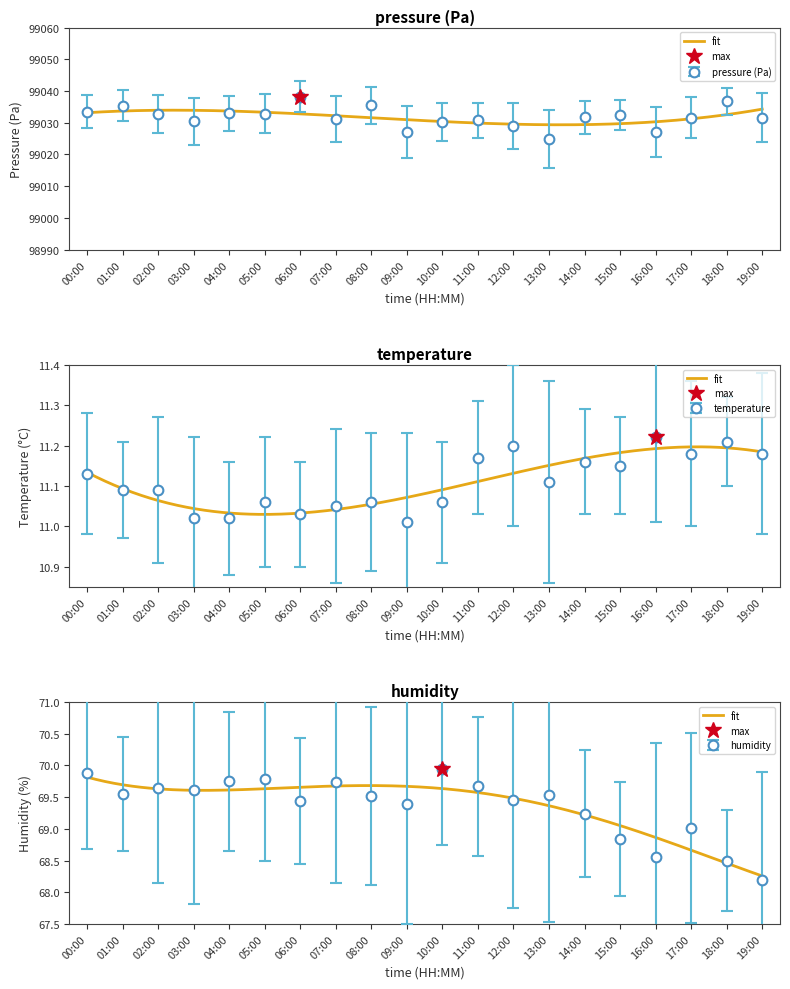

Reading left to right, list all the values displayed in this chart.

pressure: 99033.5	99035.4	99032.8	99030.4	99033.1	99032.9	99038.2	99031.2	99035.5	99027.0	99030.2	99030.8	99028.9	99024.9	99031.7	99032.6	99027.1	99031.6	99036.8	99031.6
temperature: 11.1	11.1	11.1	11.0	11.0	11.1	11.0	11.1	11.1	11.0	11.1	11.2	11.2	11.1	11.2	11.2	11.2	11.2	11.2	11.2
humidity: 69.9	69.5	69.6	69.6	69.8	69.8	69.4	69.7	69.5	69.4	69.9	69.7	69.5	69.5	69.2	68.8	68.5	69.0	68.5	68.2